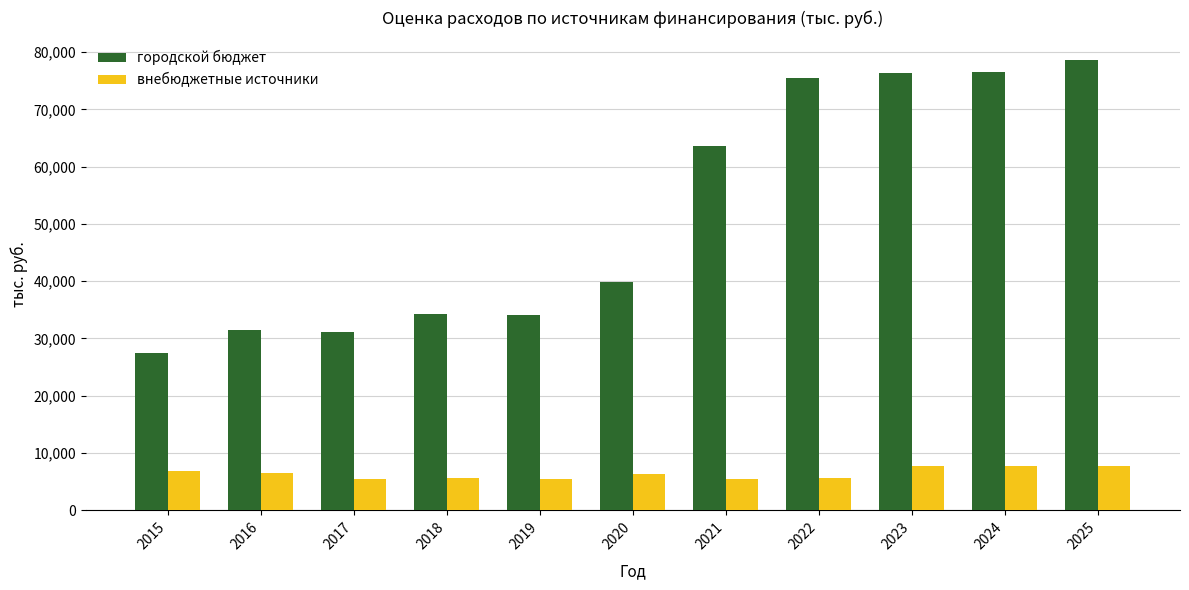

What is the sum of the внебюджетные источники values at 2017 and 2019?

11024.0